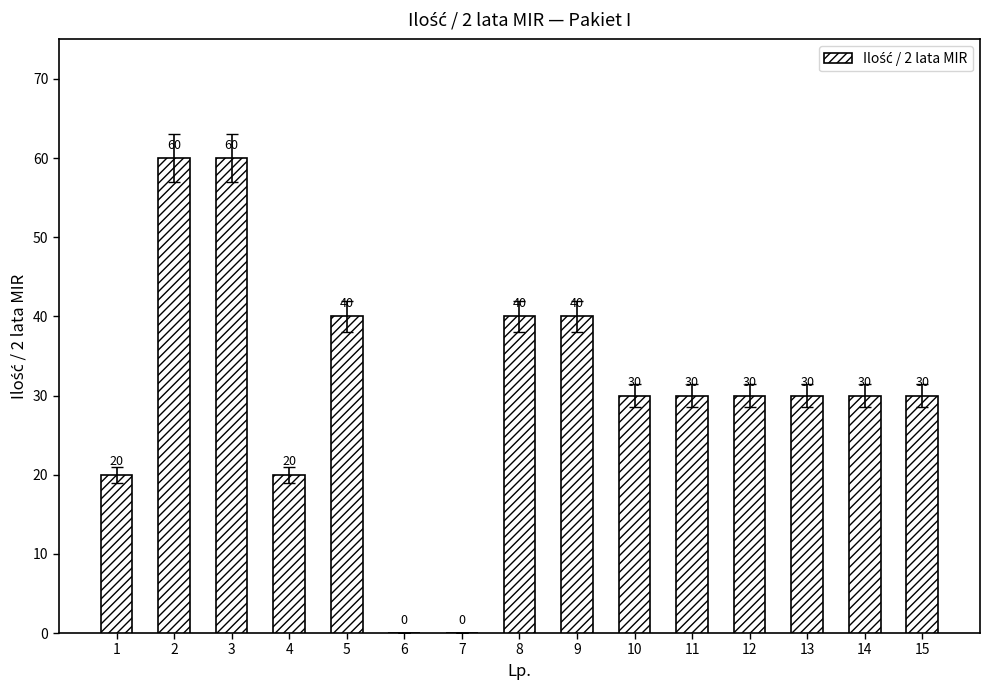

Reading left to right, list all the values displayed in this chart.

20	60	60	20	40	0	0	40	40	30	30	30	30	30	30